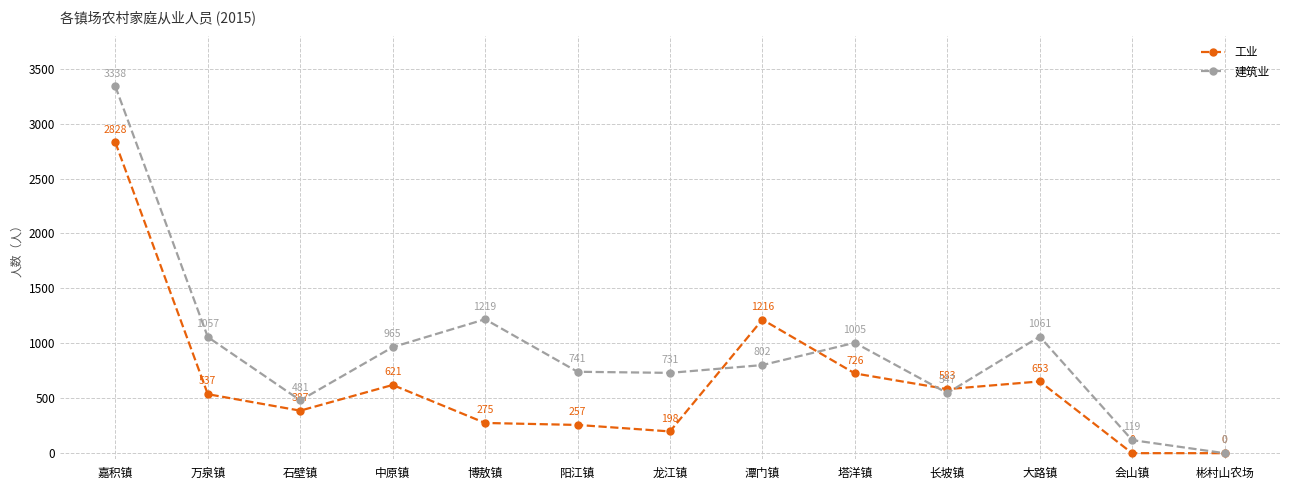

What is the difference between the maximum and second lowest values in the 建筑业 series?

3219